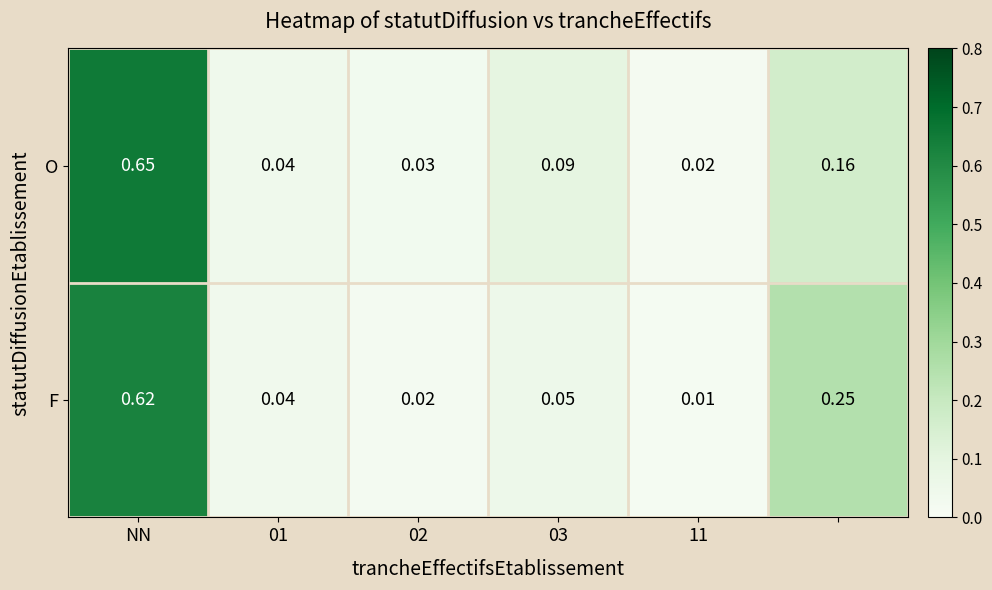

Which series has the largest range (max minus min)?

O